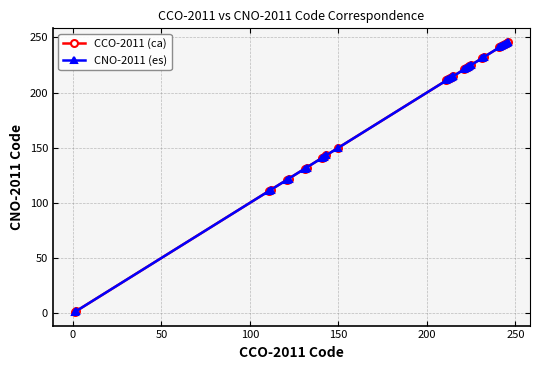

What is the minimum value for CCO-2011 (ca)?

1